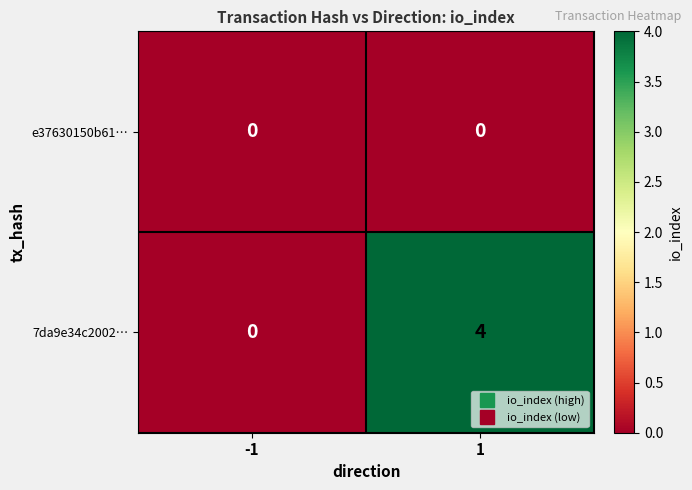

How many categories are shown in the chart?

2